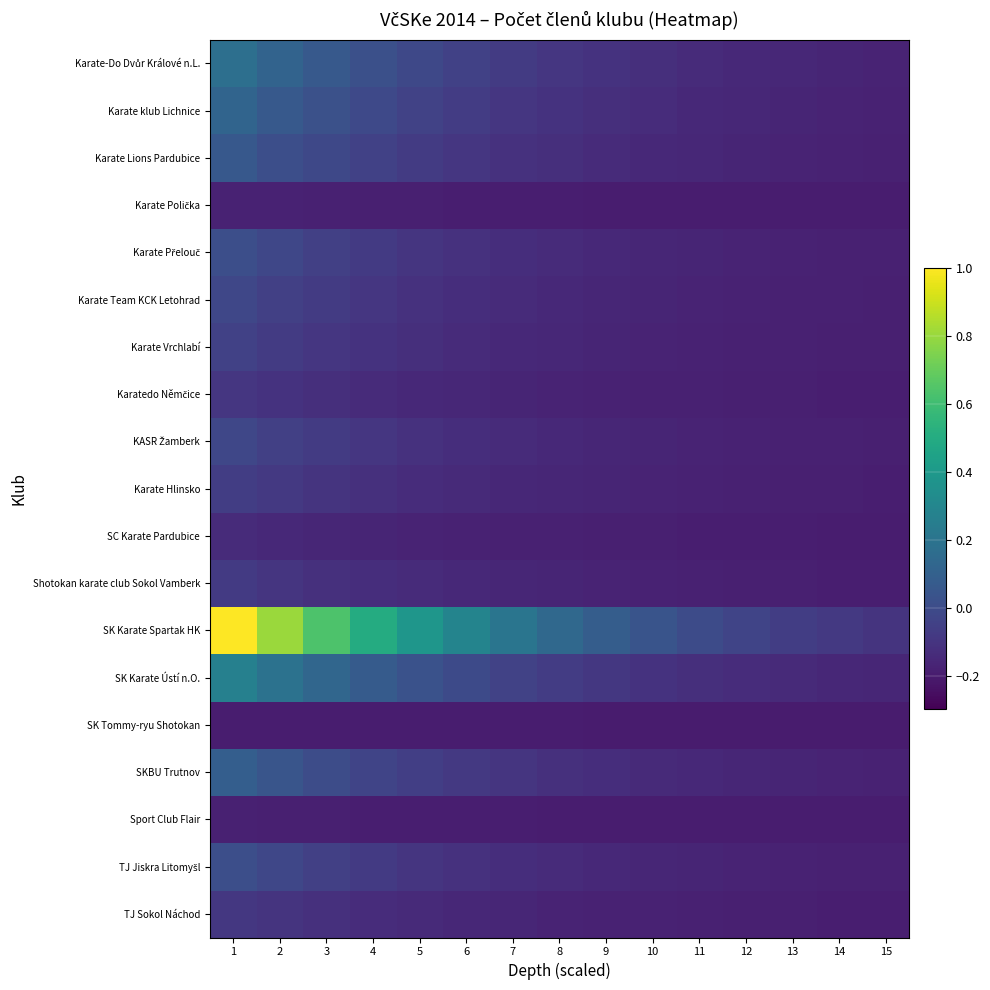

Which series has the largest total across all categories?

SK Karate Spartak HK